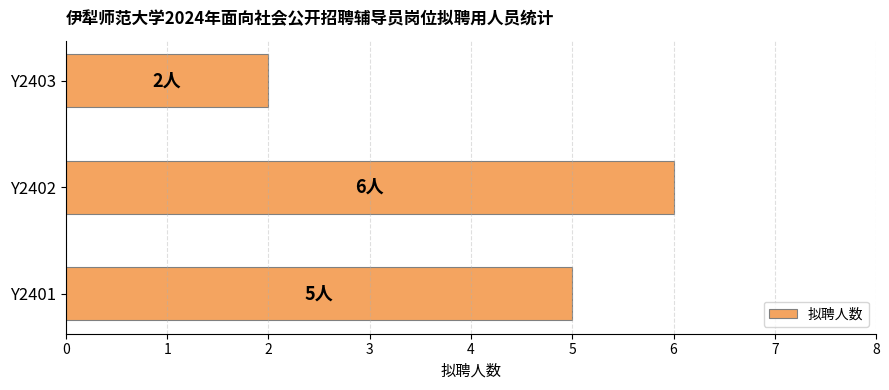

What is the smallest value displayed?

2